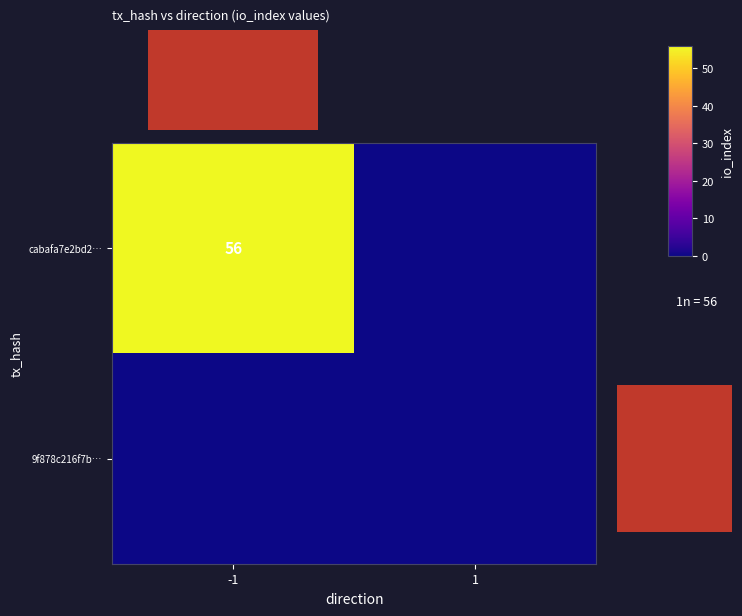

What is the maximum value shown in the chart?

56